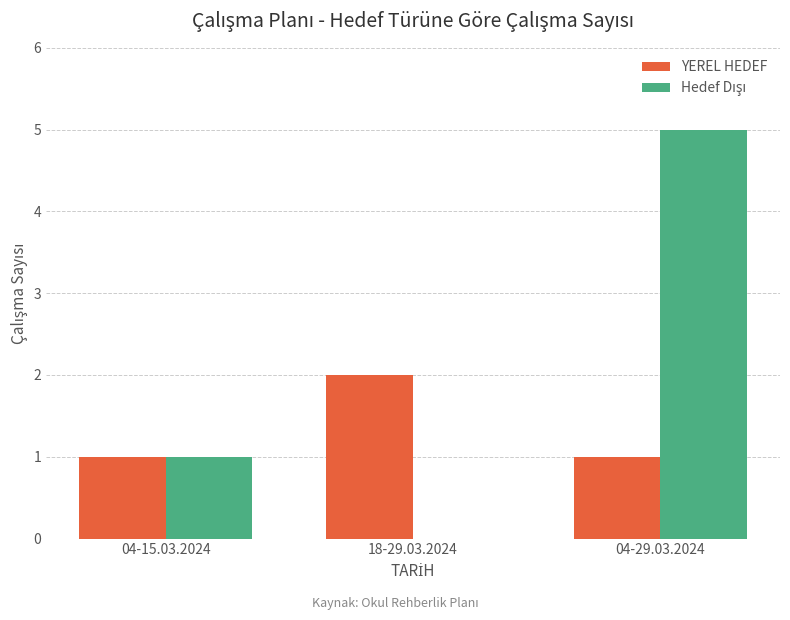

What is the total value across all series at 04-29.03.2024?

6